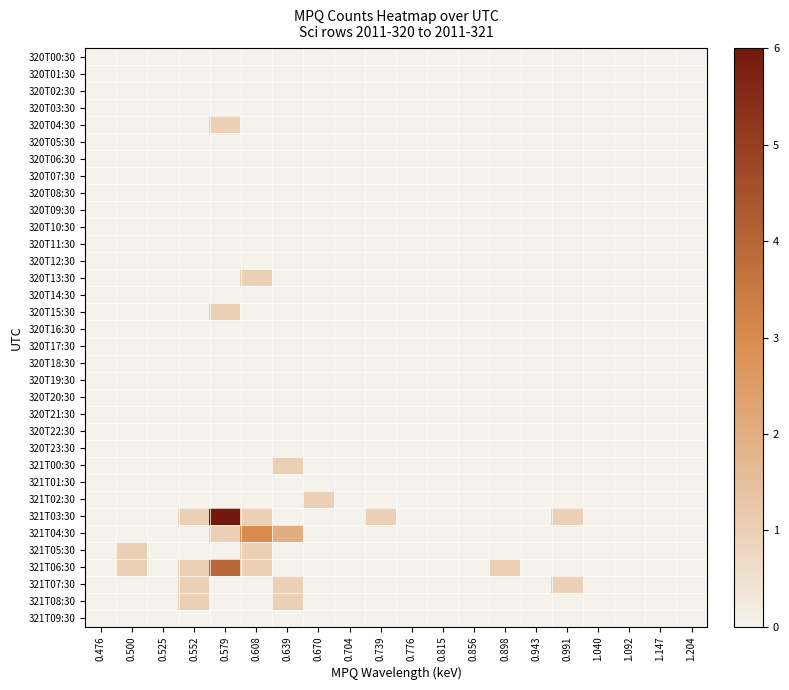

Which series has the largest range (max minus min)?

321T03:30